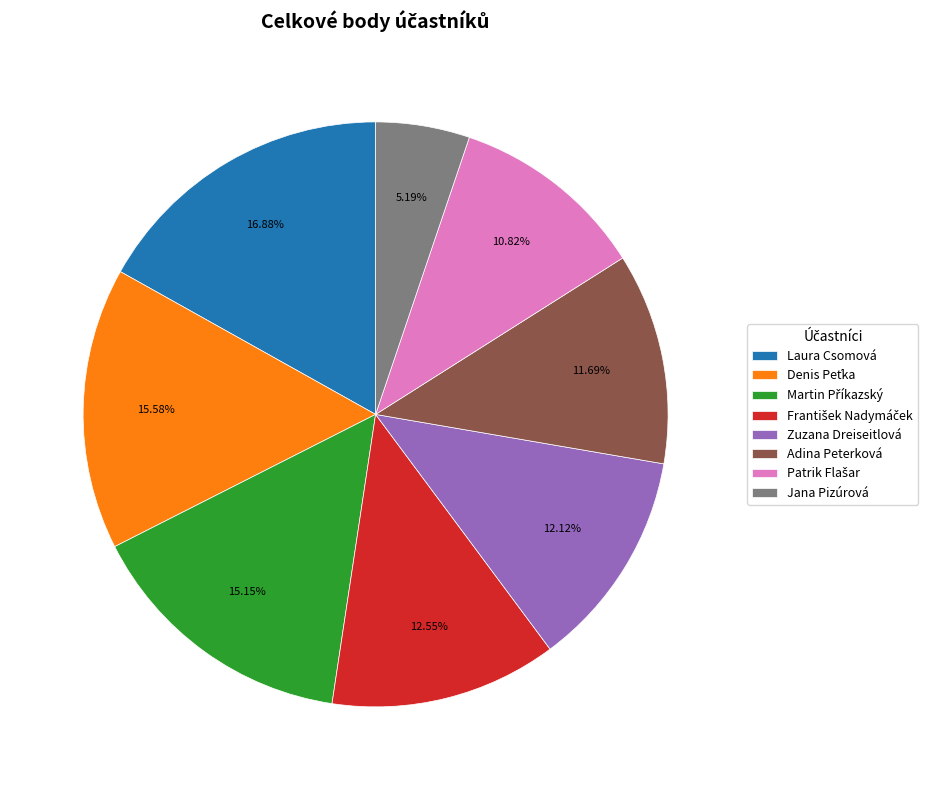

Does Laura Csomová account for over 50% of the chart?

No